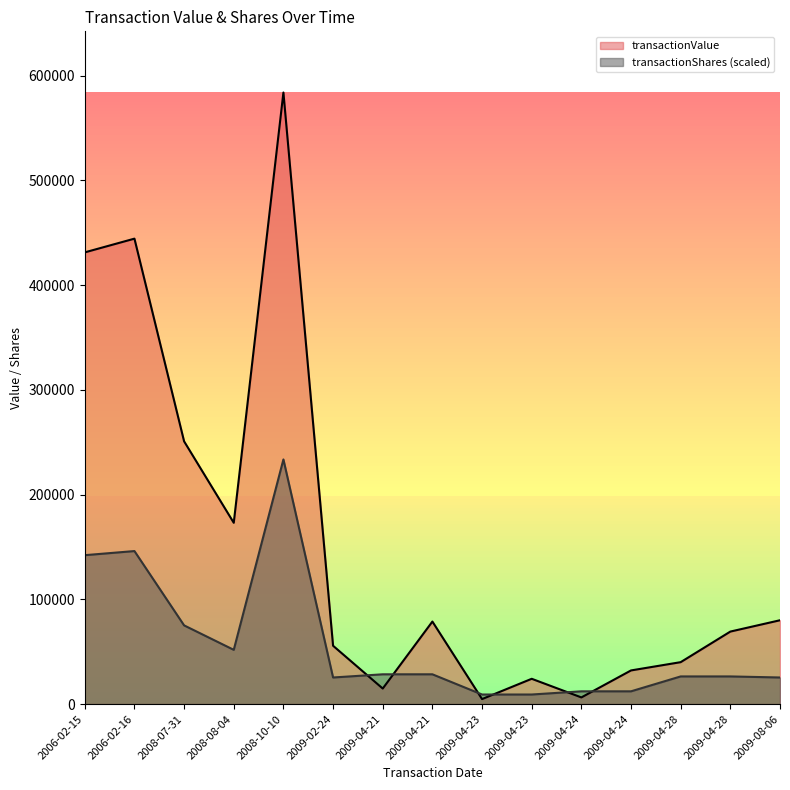

Does the chart display data point markers on the line(s)?

No